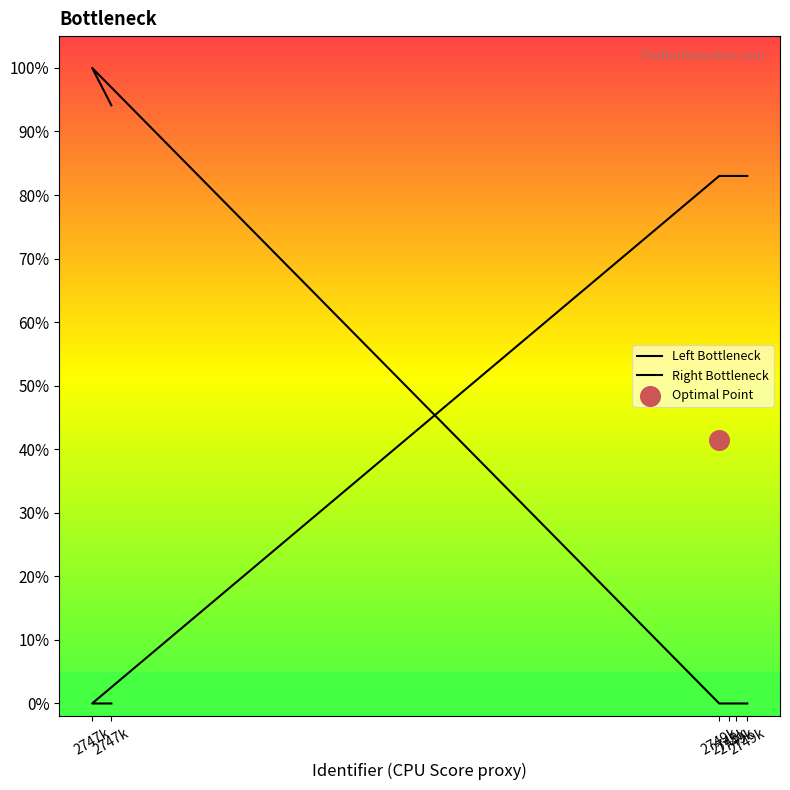

Which series has the largest total across all categories?

Right Bottleneck